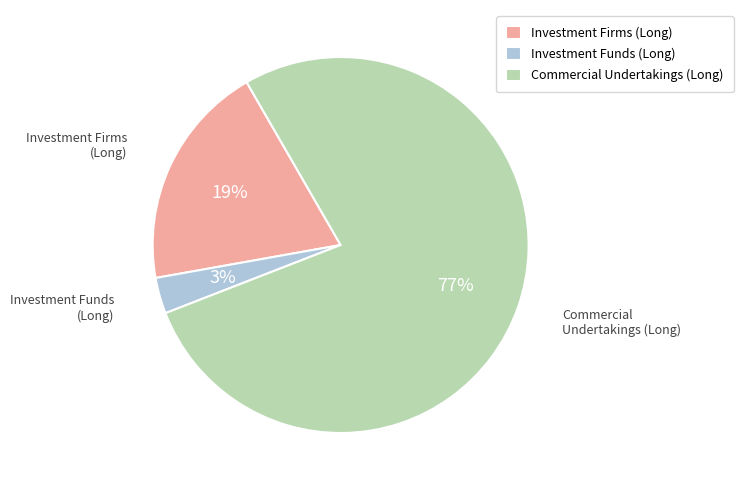

Between Commercial Undertakings (Long) and Investment Firms (Long), which is larger?

Commercial Undertakings (Long)